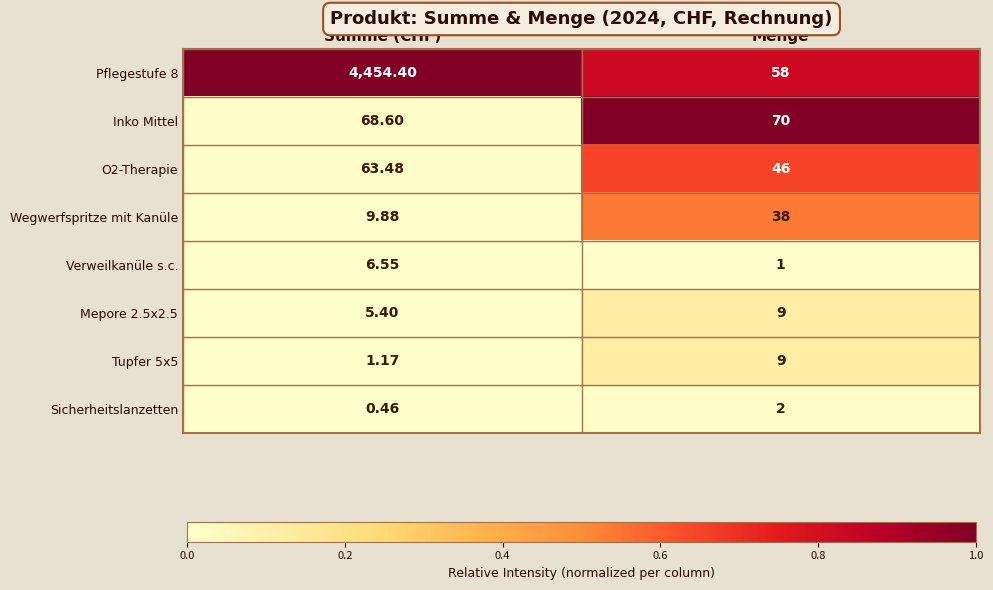

What is the difference between the highest and lowest values at Menge?

69.0